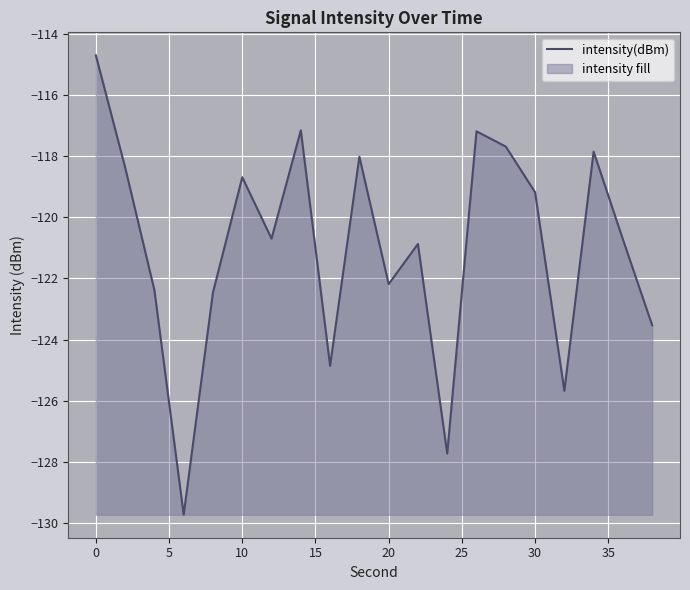

What is the difference between the maximum and minimum values?

15.0